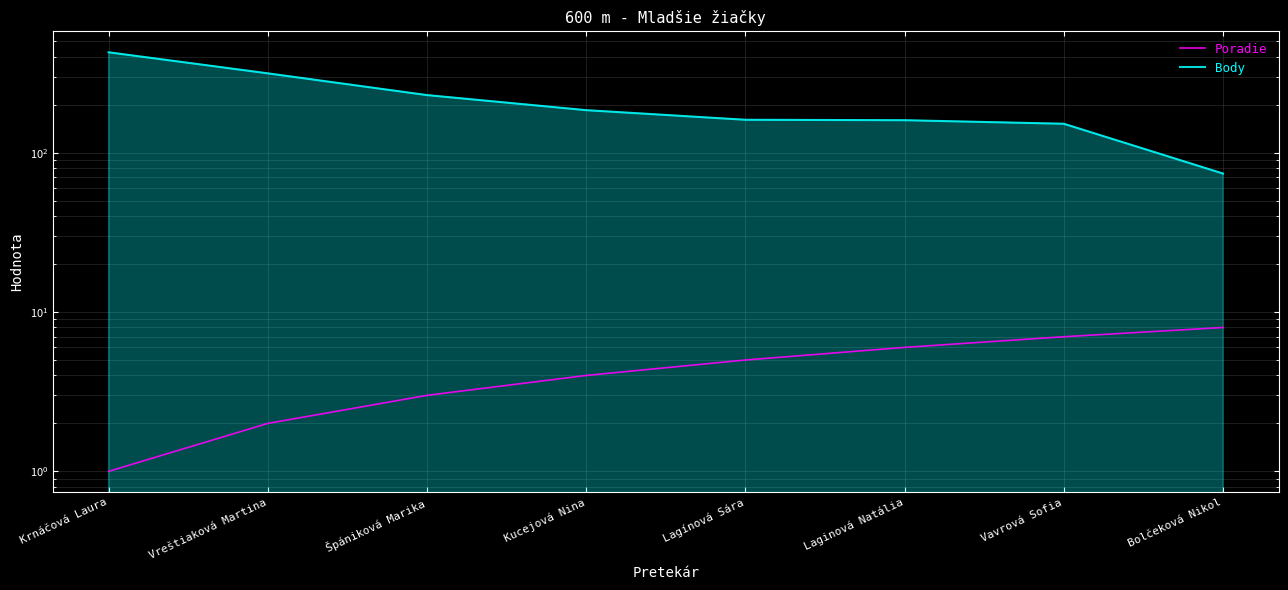

What is the value of the Poradie point at the 8th from the left?

8